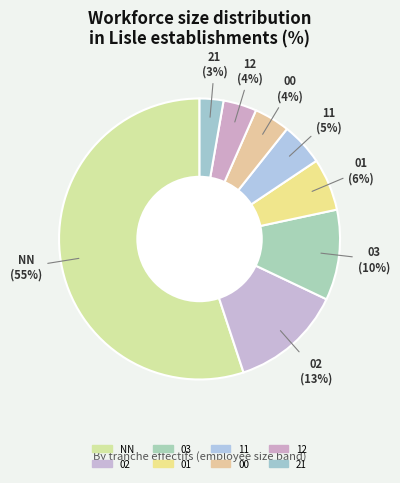

Which category has the smallest portion of the pie?

21